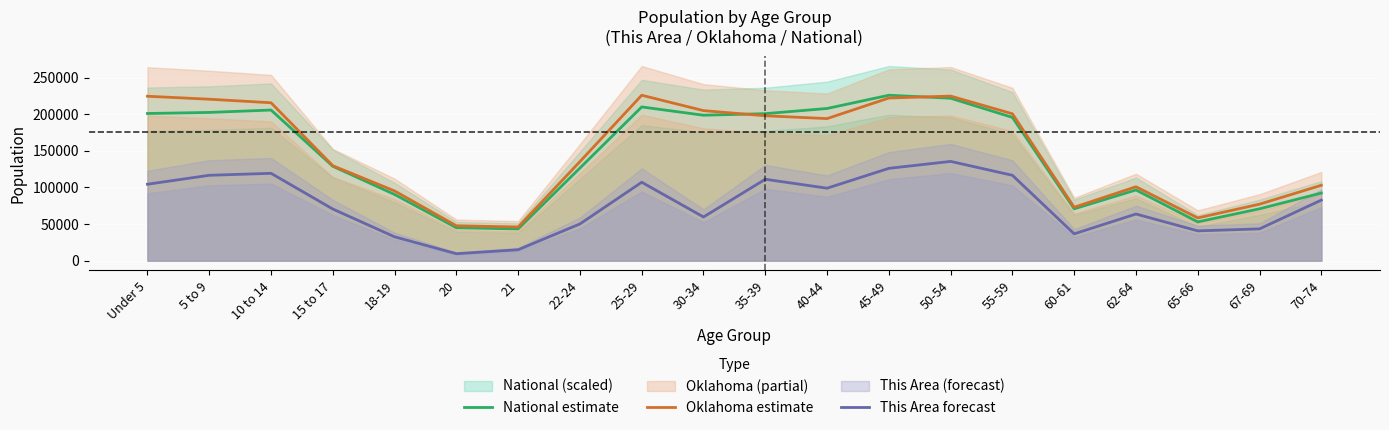

How many data points in National estimate are above 195600?

10